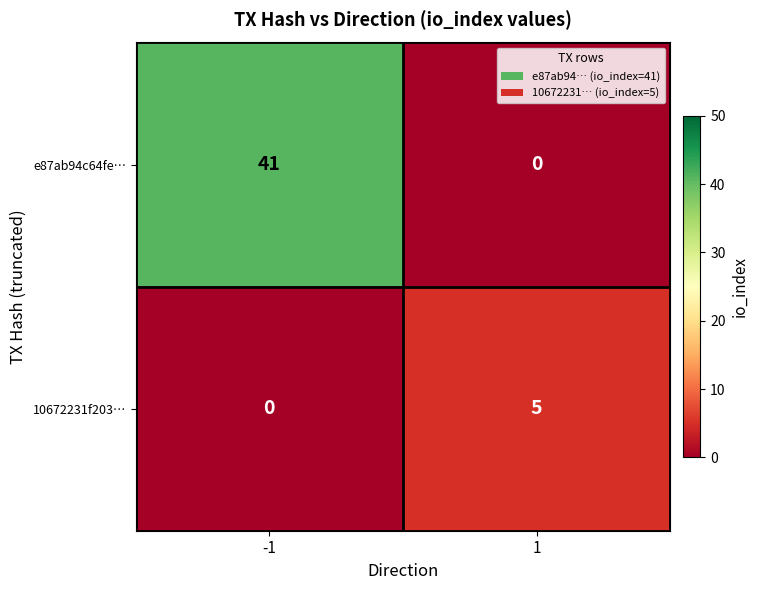

At which category is the sum across all series the highest?

-1